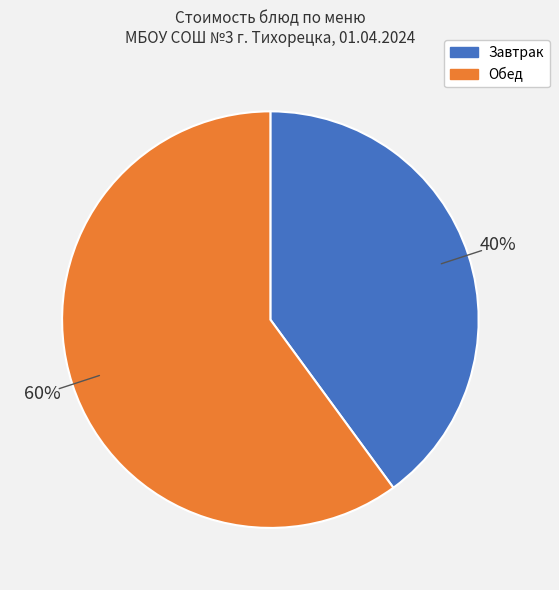

Is there a majority slice in this chart?

Yes